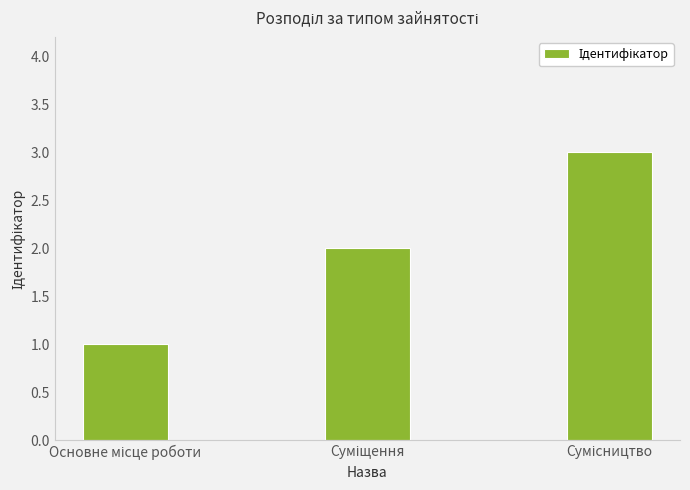

What is the maximum value shown in the chart?

3